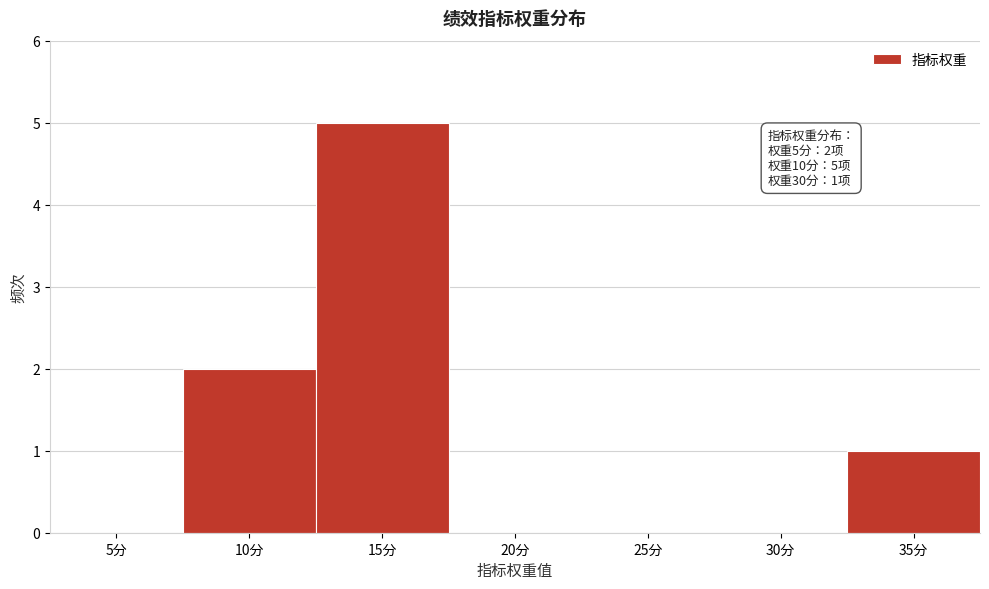

Reading left to right, extract all data points from this chart.

5分=0	10分=2	15分=5	20分=0	25分=0	30分=0	35分=1